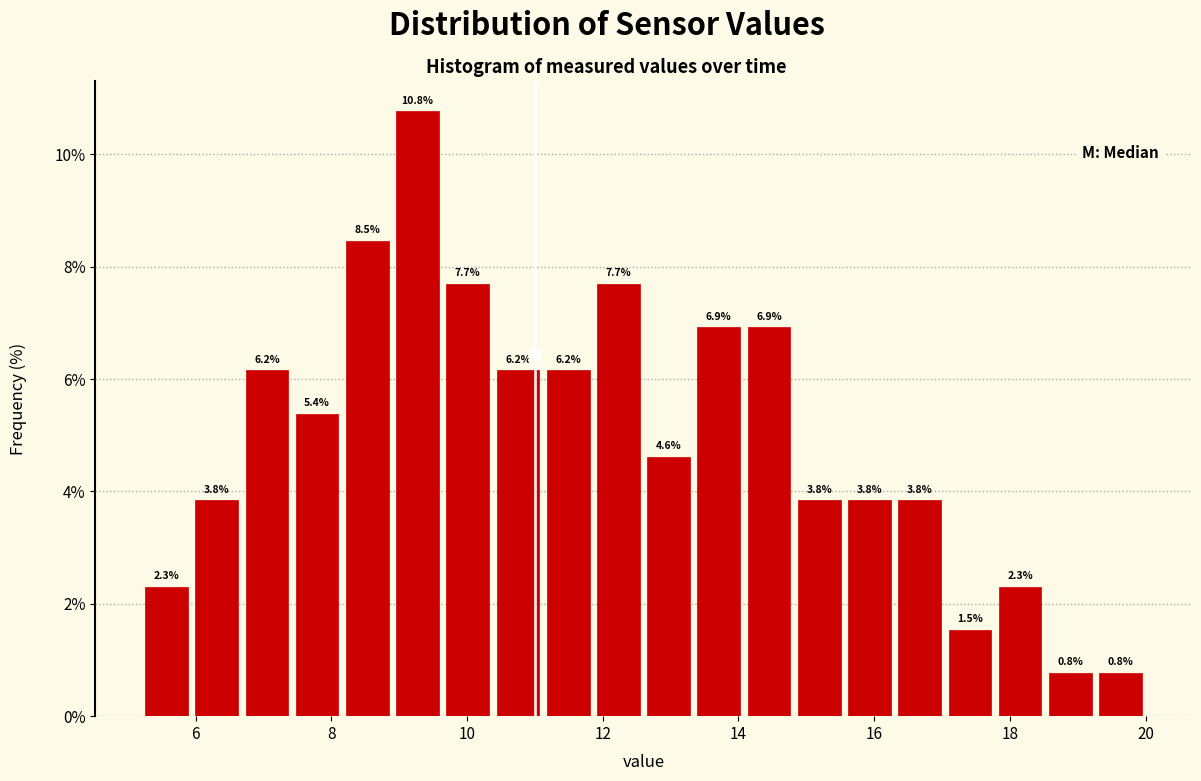

Around what value on the x-axis is the tallest bar? Give the approximate position of its centre, as read against the axis.

9.2